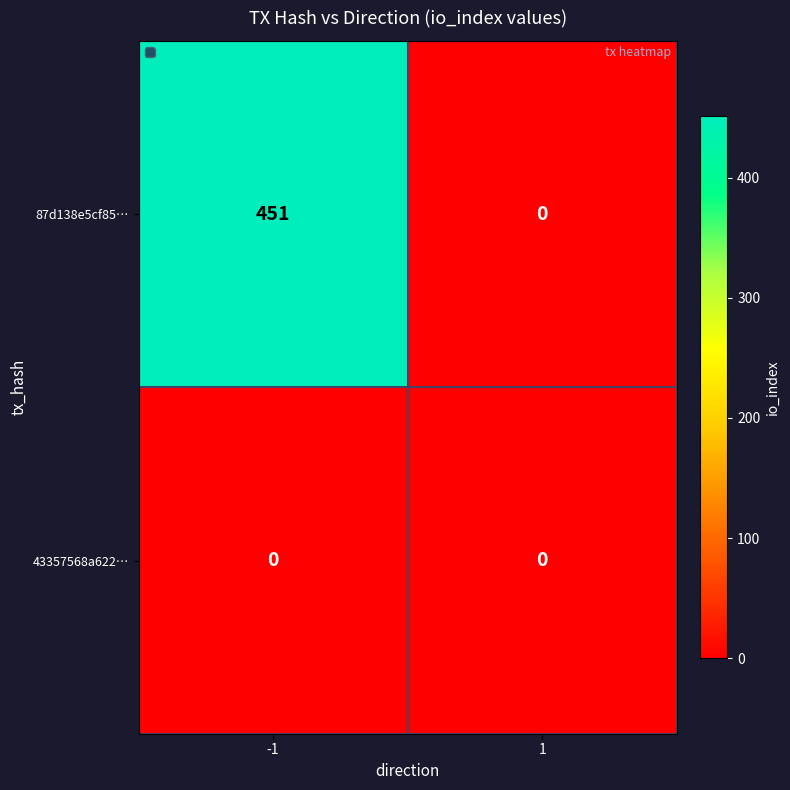

The value of 87d138e5cf85… at 1 is 0. True or false?

True